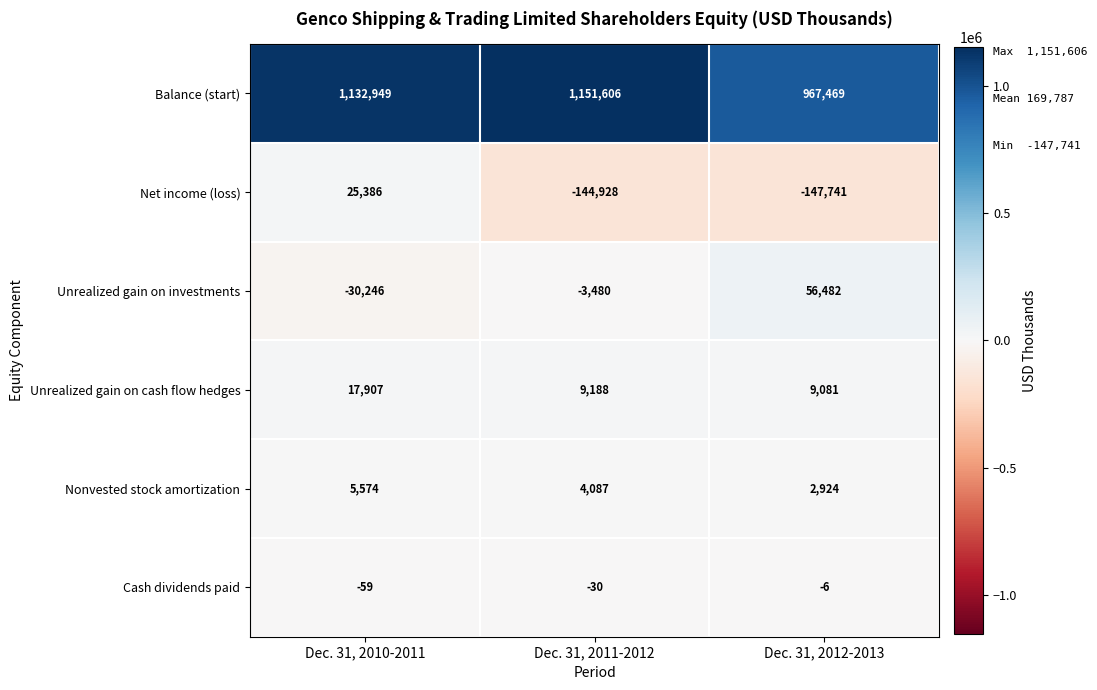

Which series changed the most between Dec. 31, 2011-2012 and Dec. 31, 2012-2013?

Balance (start)